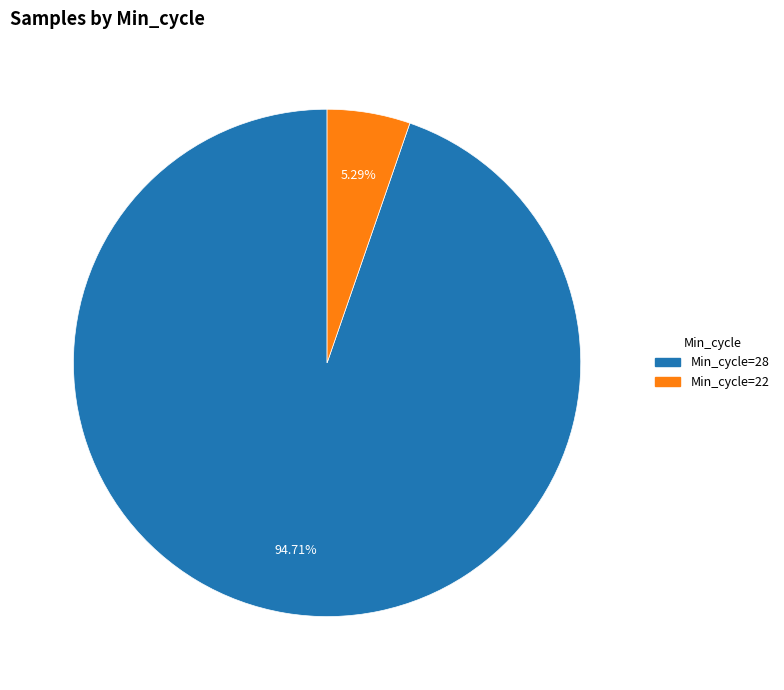

Is there a majority slice in this chart?

Yes